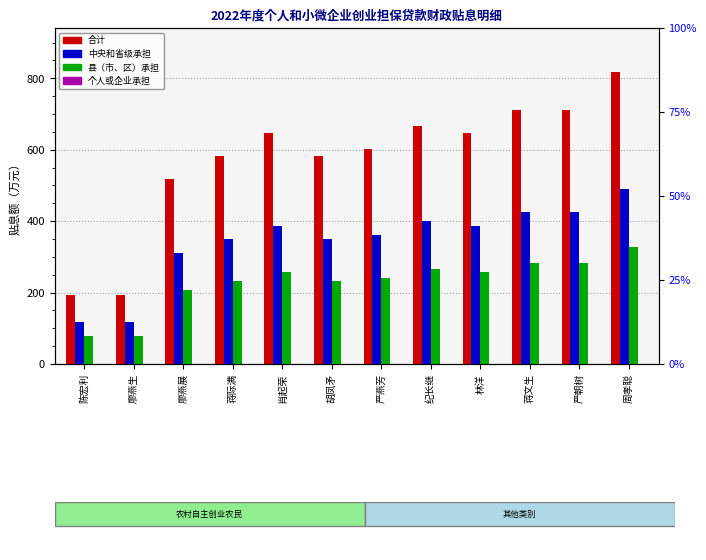

At which label does 个人或企业承担 reach its minimum?

陈宏利